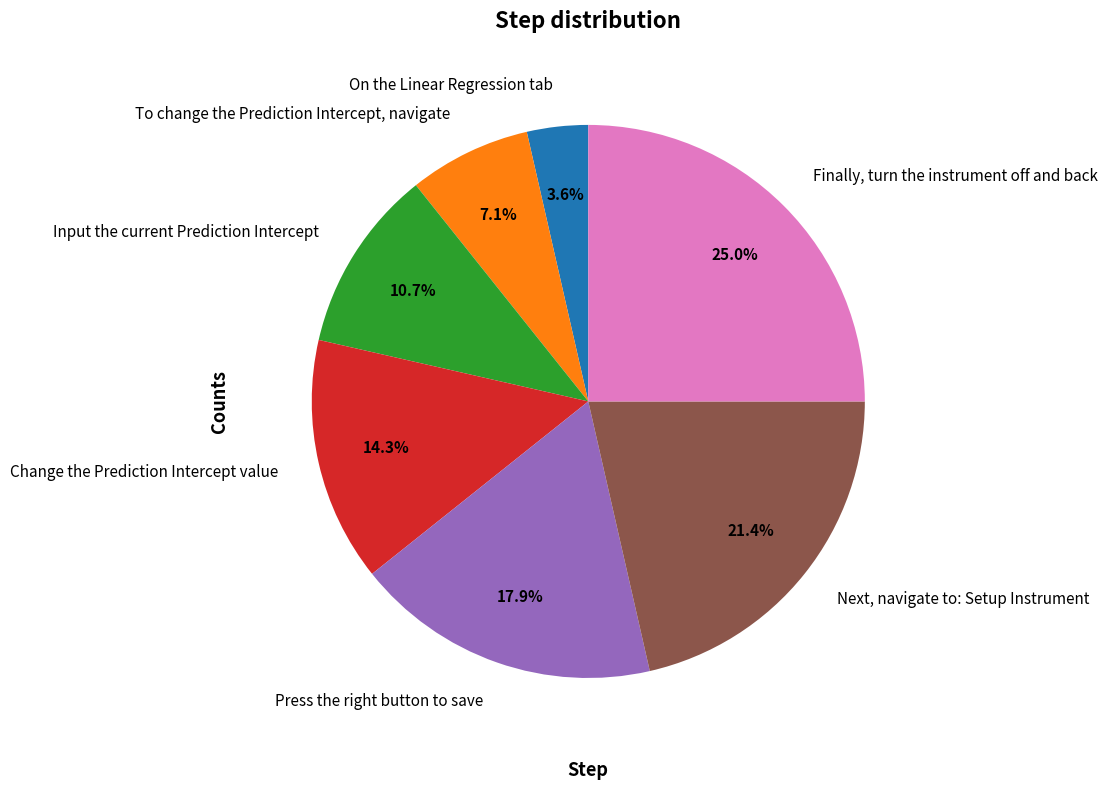

Count the number of slices in the pie.

7